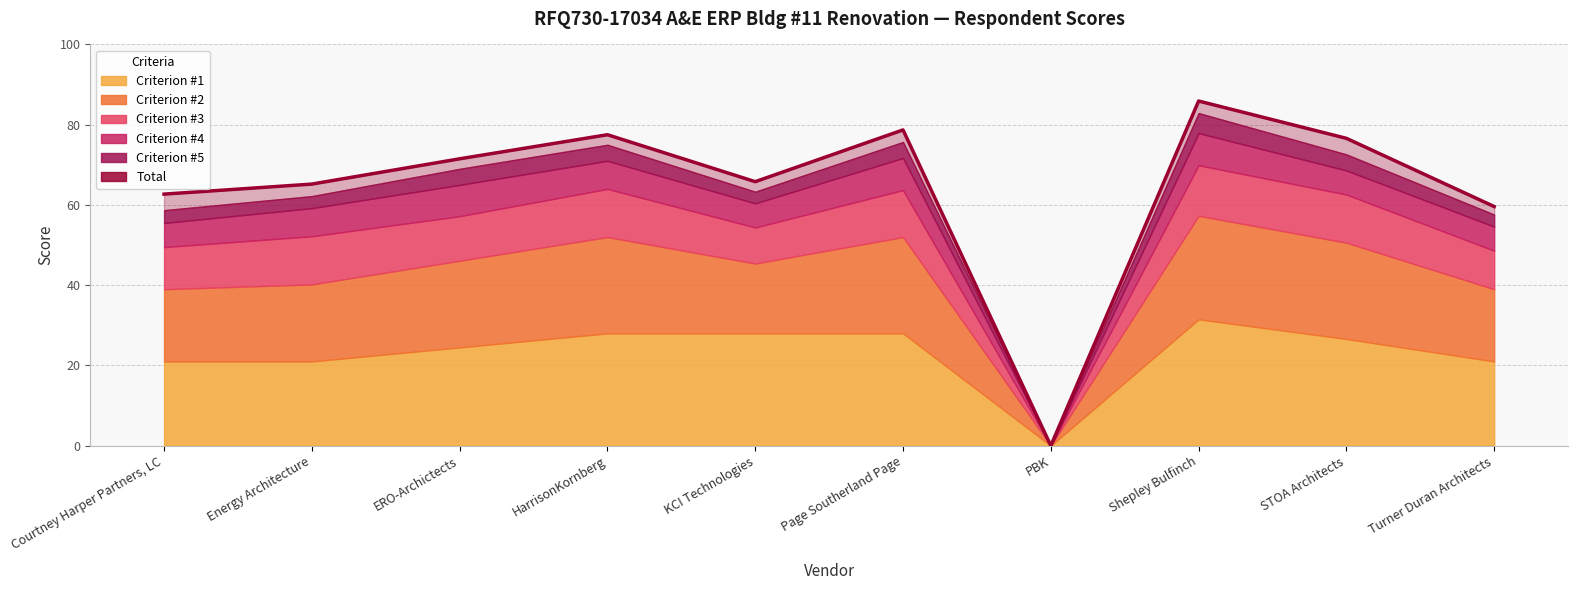

List the labels in order of value, largest first.

Shepley Bulfinch, Page Southerland Page, HarrisonKornberg, STOA Architects, ERO-Archictects, KCI Technologies, Energy Architecture, Courtney Harper Partners, LC, Turner Duran Architects, PBK